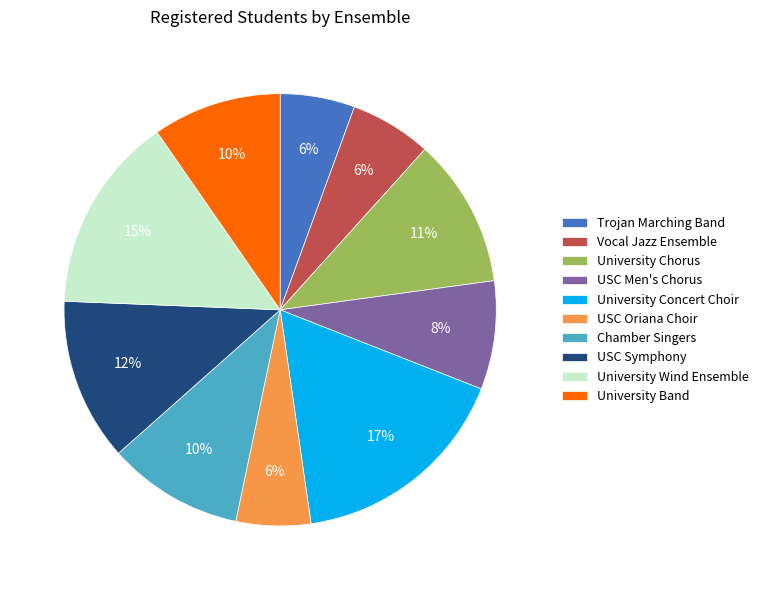

What percentage is the Chamber Singers slice, to the nearest percent?

10%